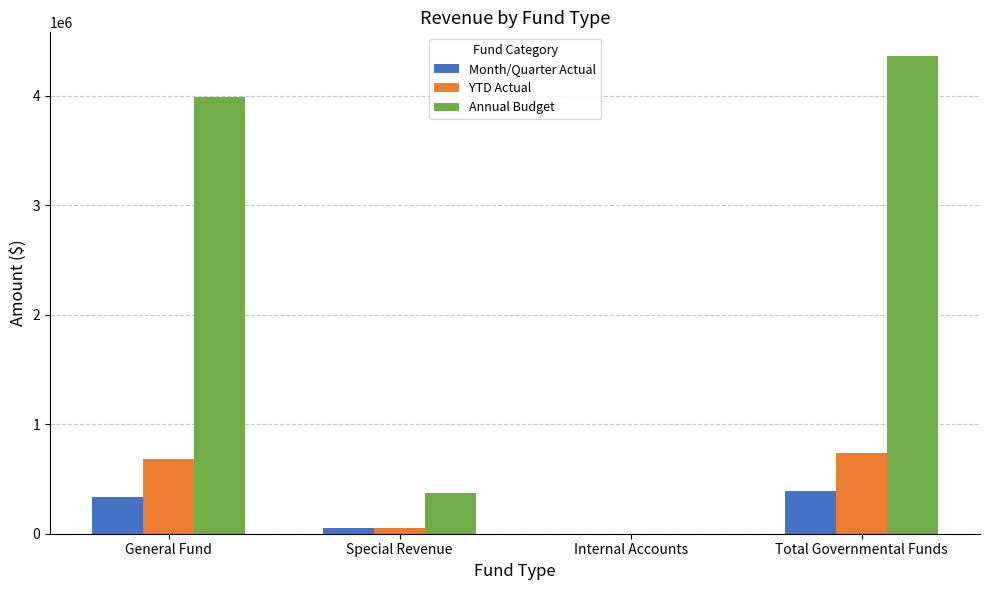

The YTD Actual series shows 462122.3 at General Fund. True or false?

False